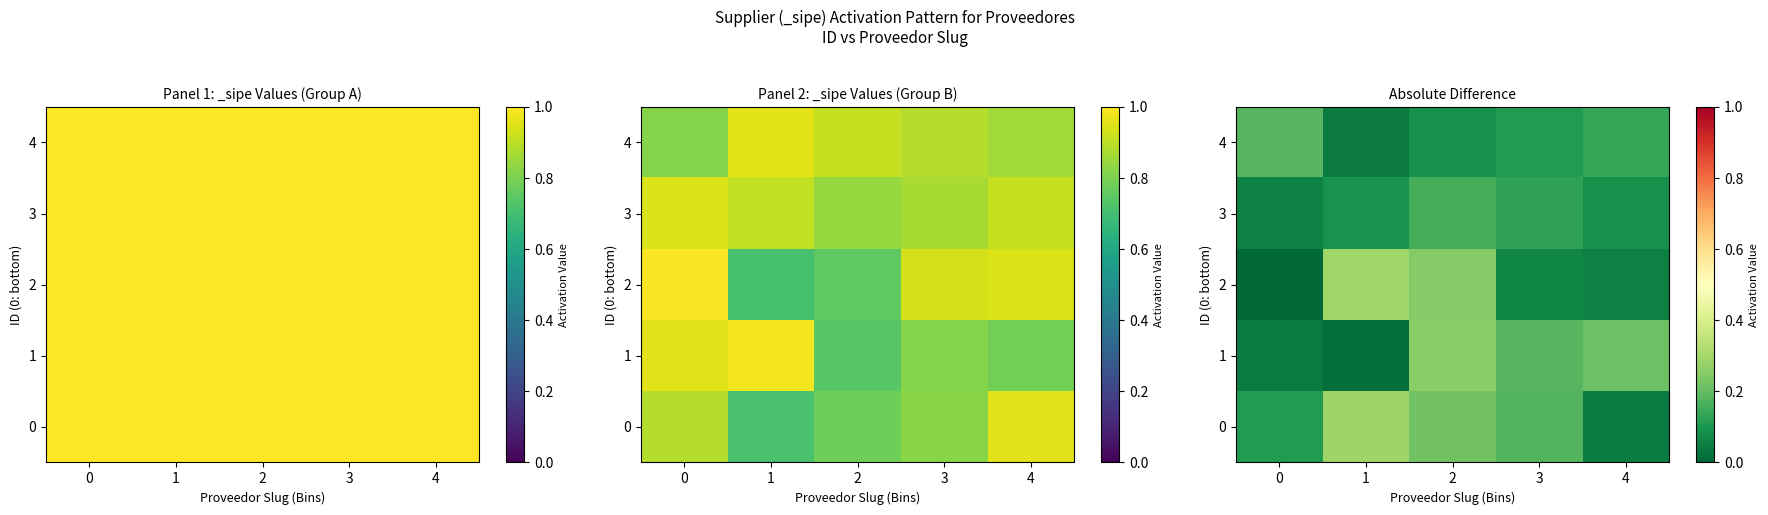

Rank the series by their maximum value, from lowest to highest.

3, 4, 1, 0, 2